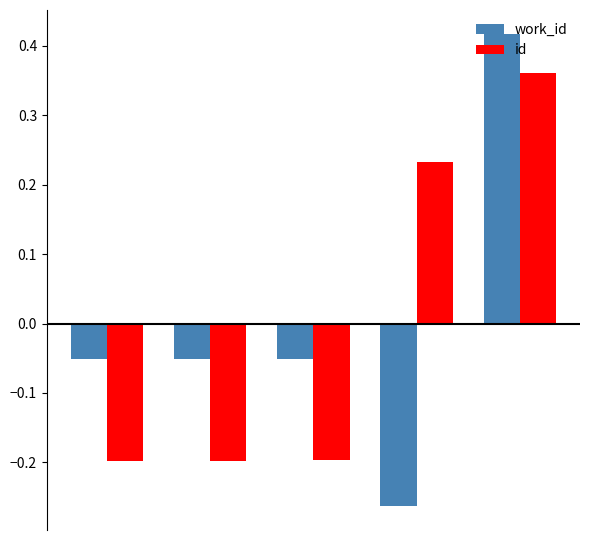

List the series in order of their peak value, lowest first.

id, work_id